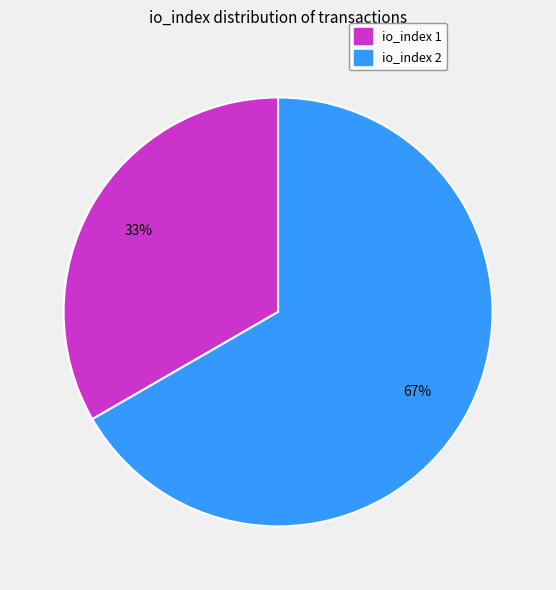

To the nearest percent, what is the average slice percentage?

50%